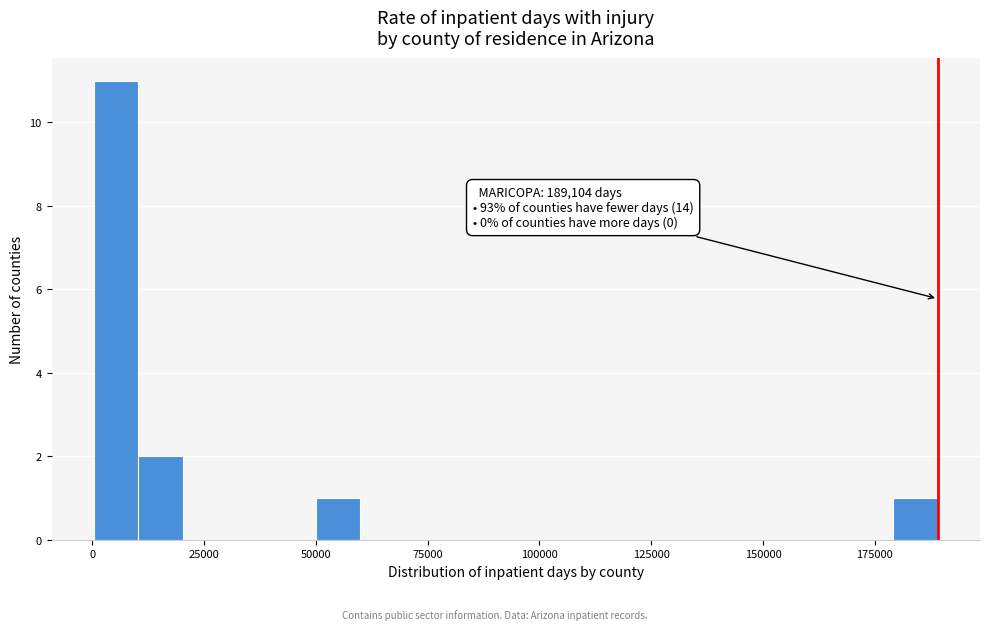

Around what value on the x-axis is the tallest bar? Give the approximate position of its centre, as read against the axis.

5000